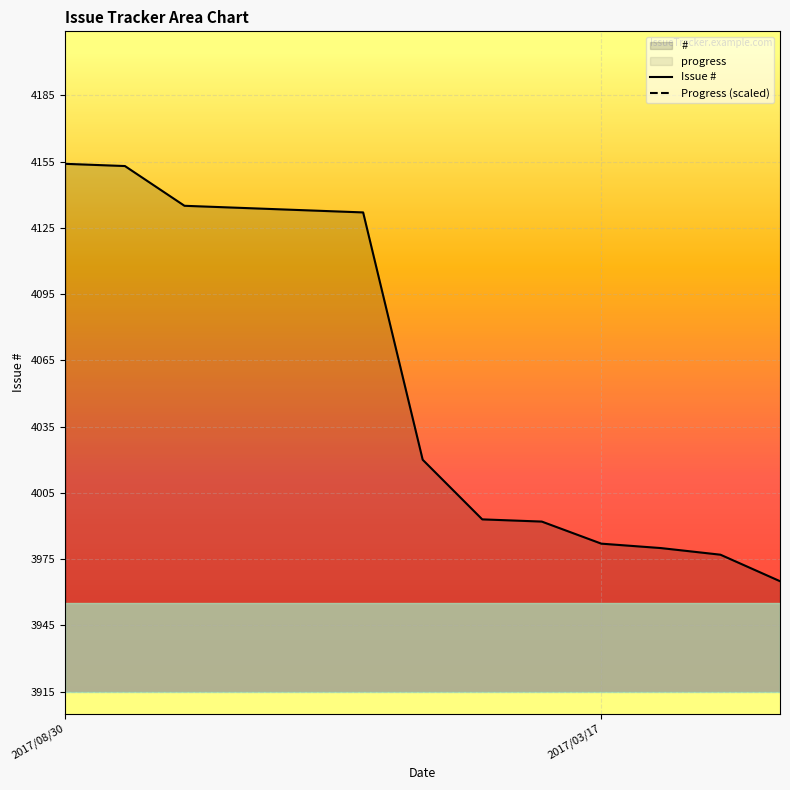

Which label corresponds to the largest value in the chart?

2017/08/30